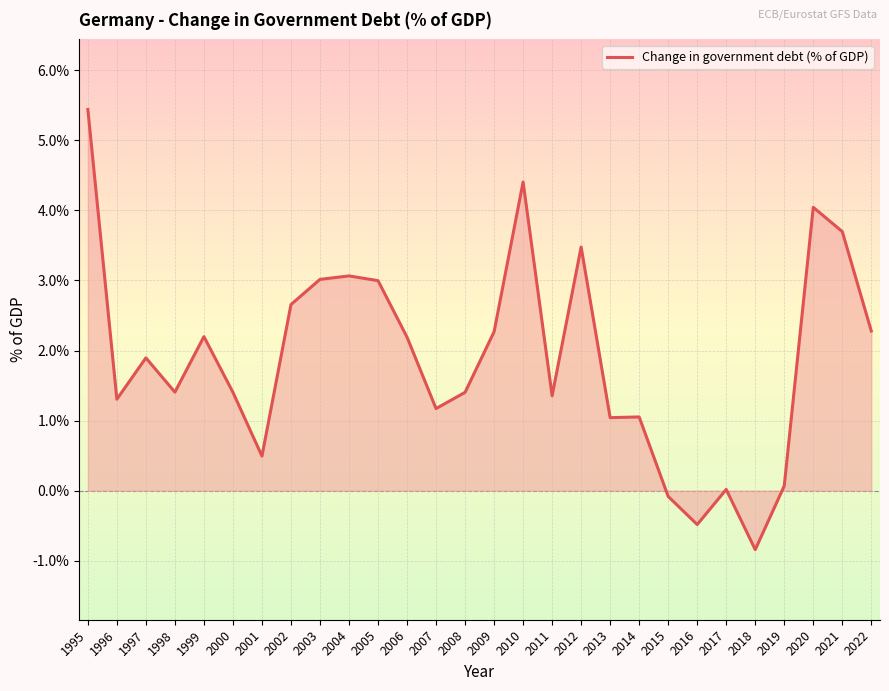

What is the difference between the values at 2012 and 2005?

0.5